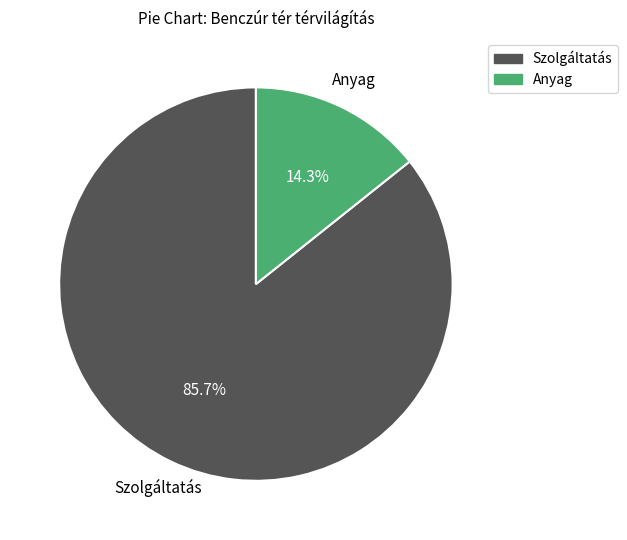

Approximately how many times larger is the value at Anyag compared to Szolgáltatás?

0.2